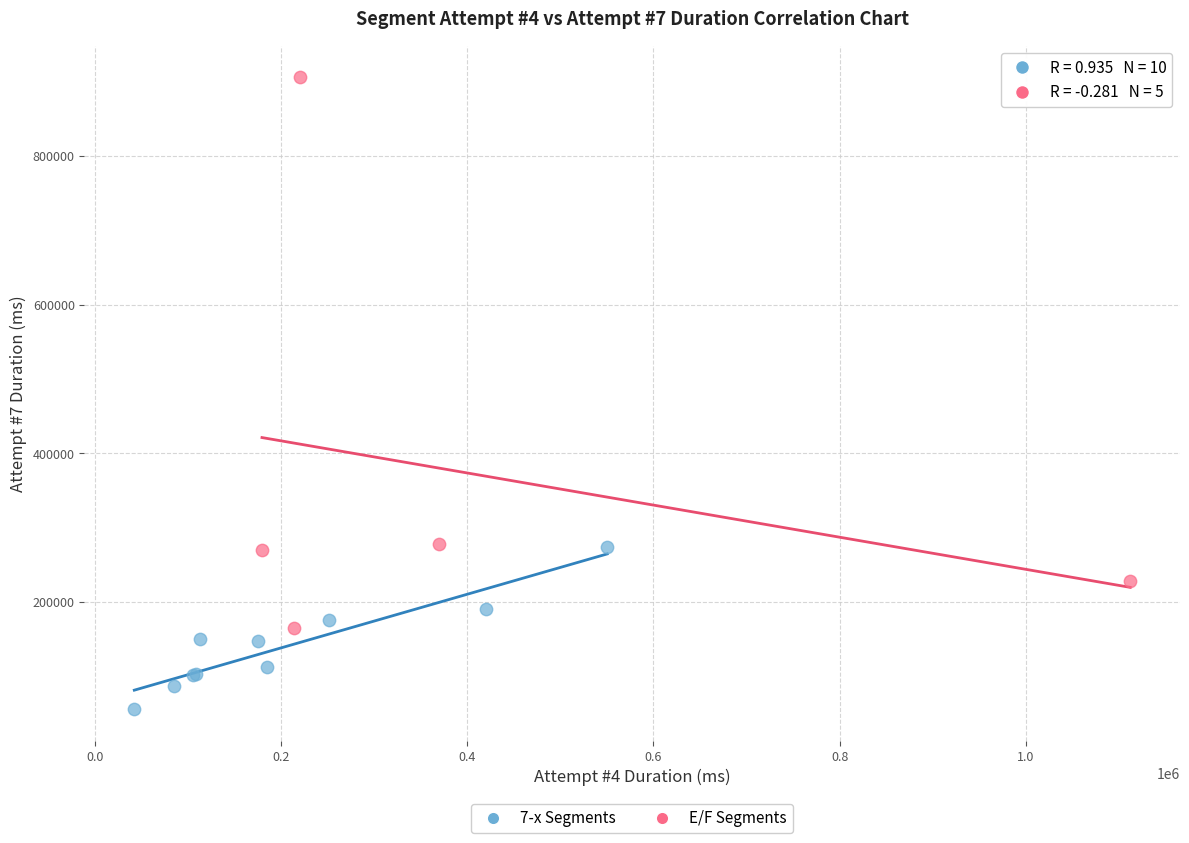

Which series reaches the maximum Y coordinate?

E/F Segments